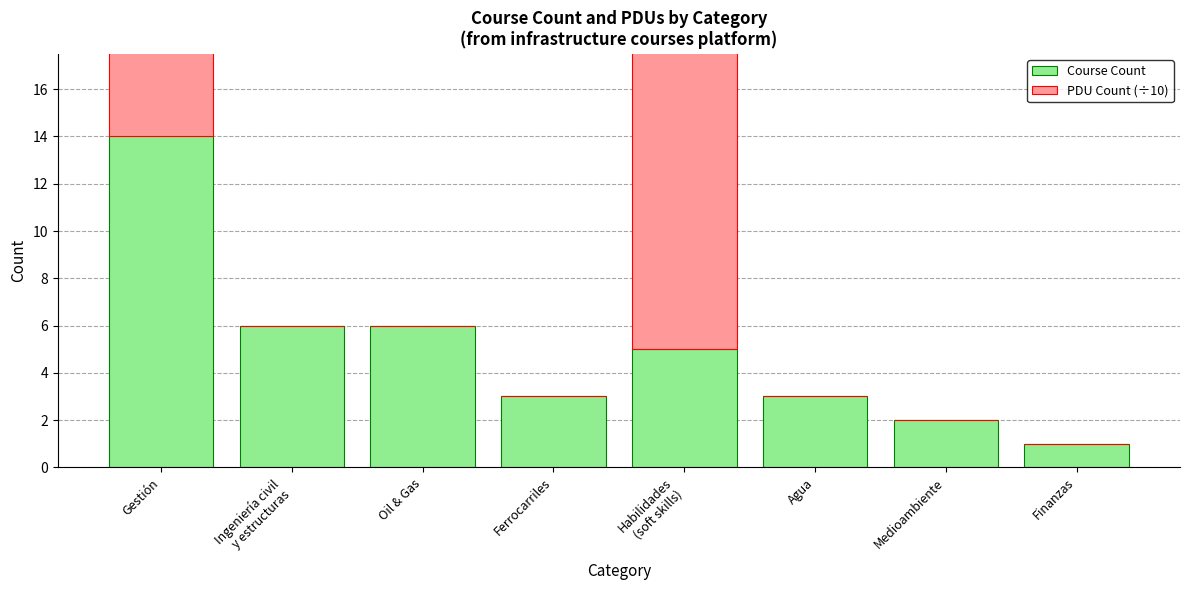

Reading left to right, transcribe all the data shown in this chart.

Course Count: Gestión=14	Ingeniería civil
y estructuras=6	Oil & Gas=6	Ferrocarriles=3	Habilidades
(soft skills)=5	Agua=3	Medioambiente=2	Finanzas=1
PDU Count (÷10): Gestión=160	Ingeniería civil
y estructuras=0	Oil & Gas=0	Ferrocarriles=0	Habilidades
(soft skills)=20	Agua=0	Medioambiente=0	Finanzas=0